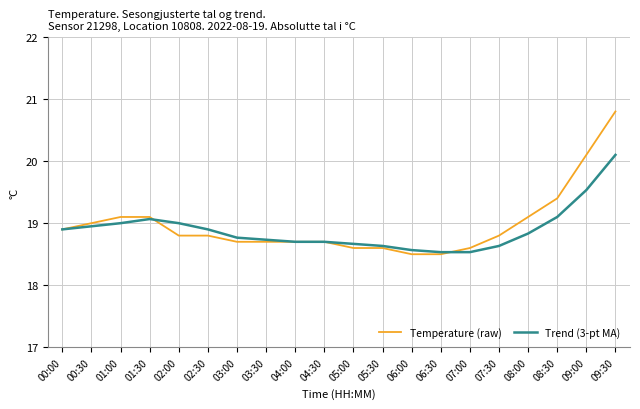

At which category is the sum across all series the highest?

09:30